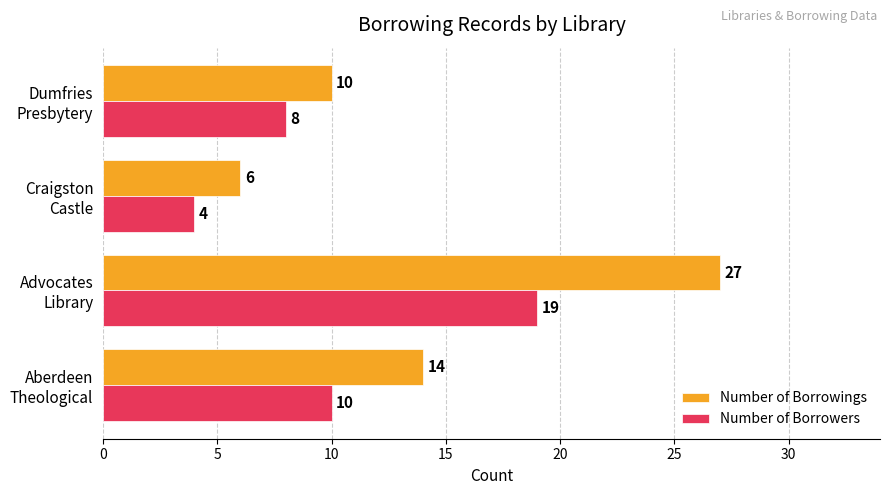

Which series has the widest spread of values?

Number of Borrowings